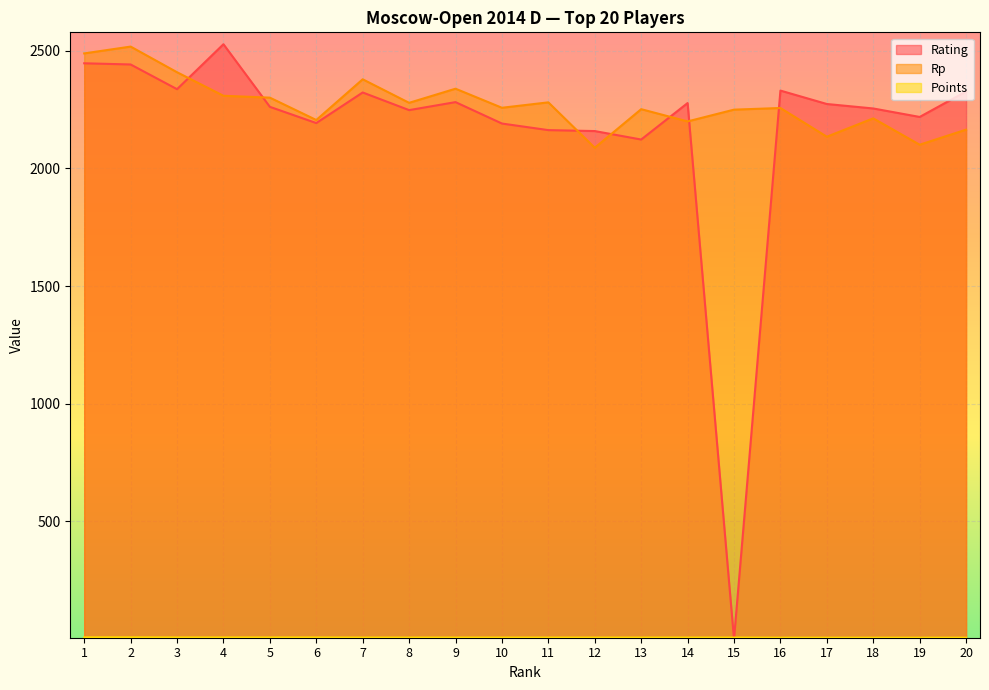

What is the sum of the Rp values at 8 and 2?

4797.0